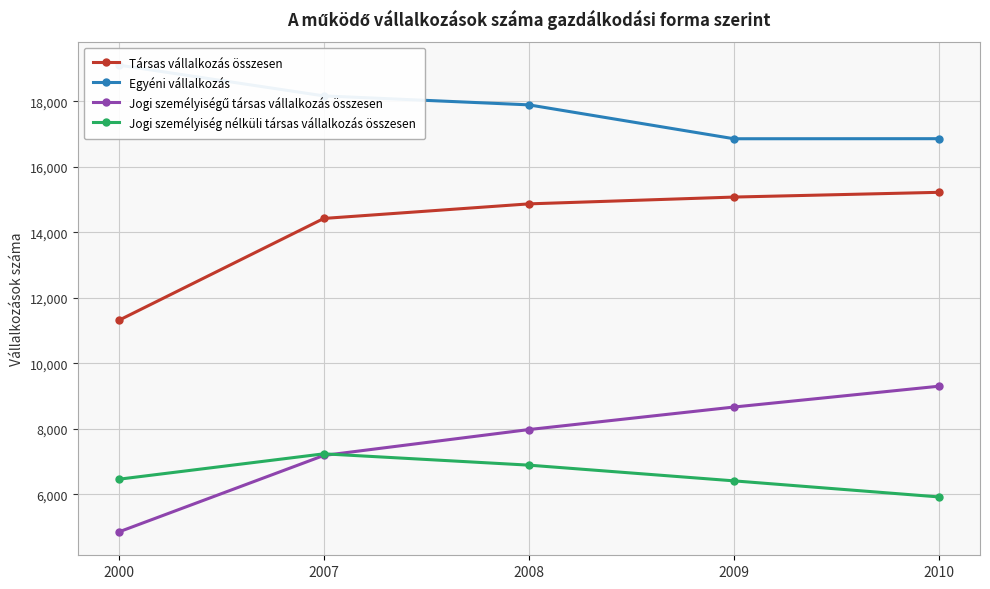

Which series changed the most between 2007 and 2010?

Jogi személyiségű társas vállalkozás összesen